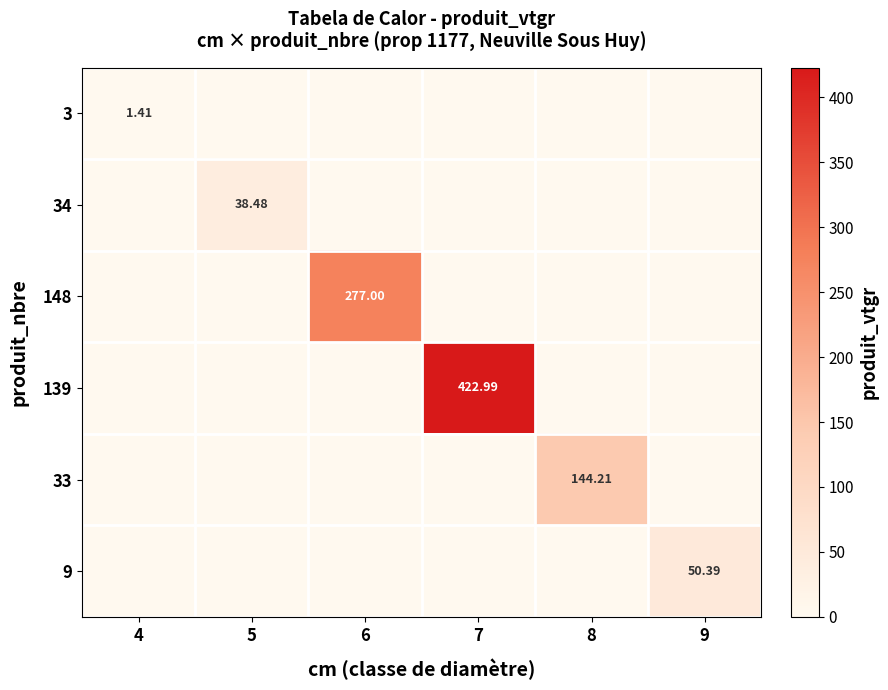

Which has a higher value, 9 or 5?

9